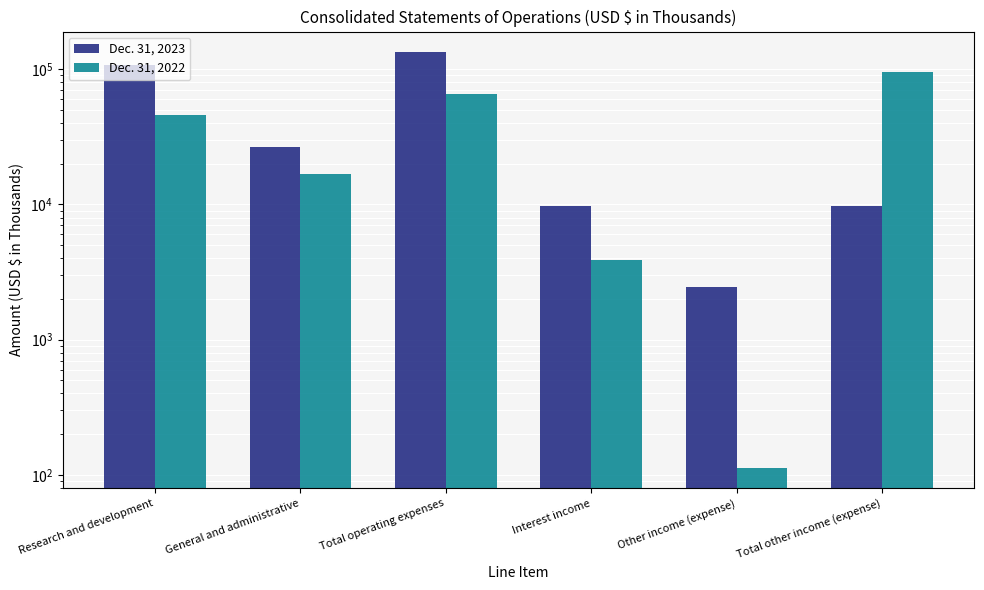

How many values in the Dec. 31, 2023 series are below 26662?

3